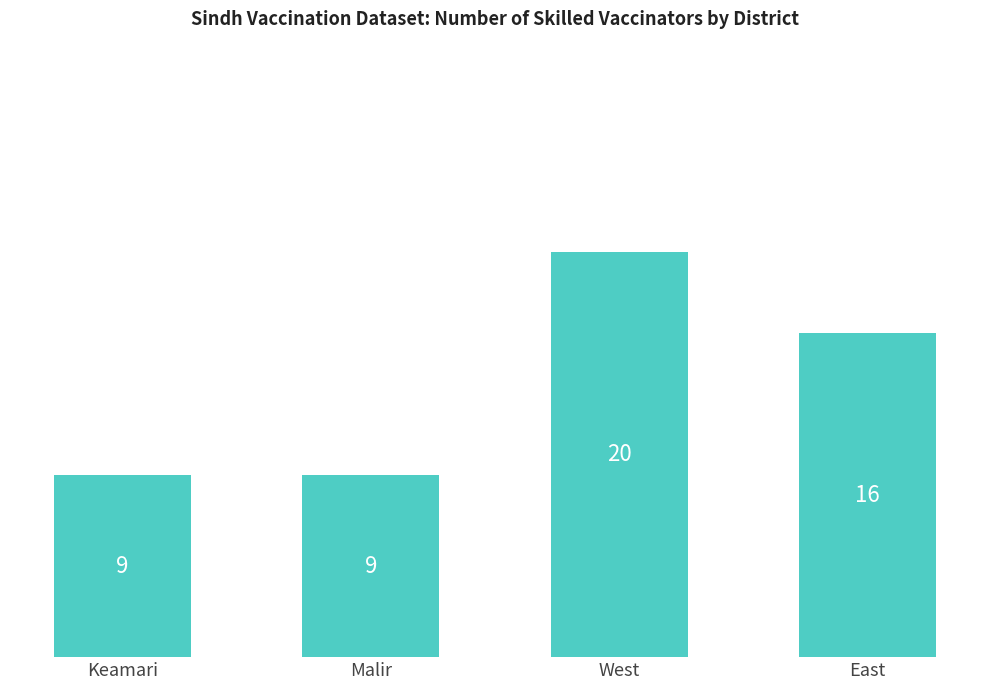

What position from the left is West?

3